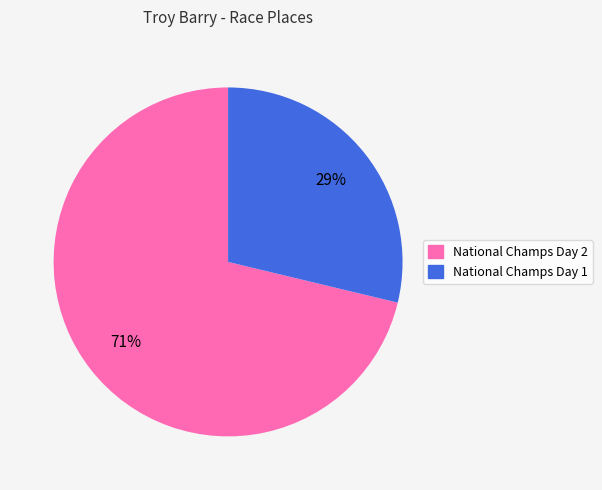

To the nearest percent, what portion does National Champs Day 1 represent?

29%